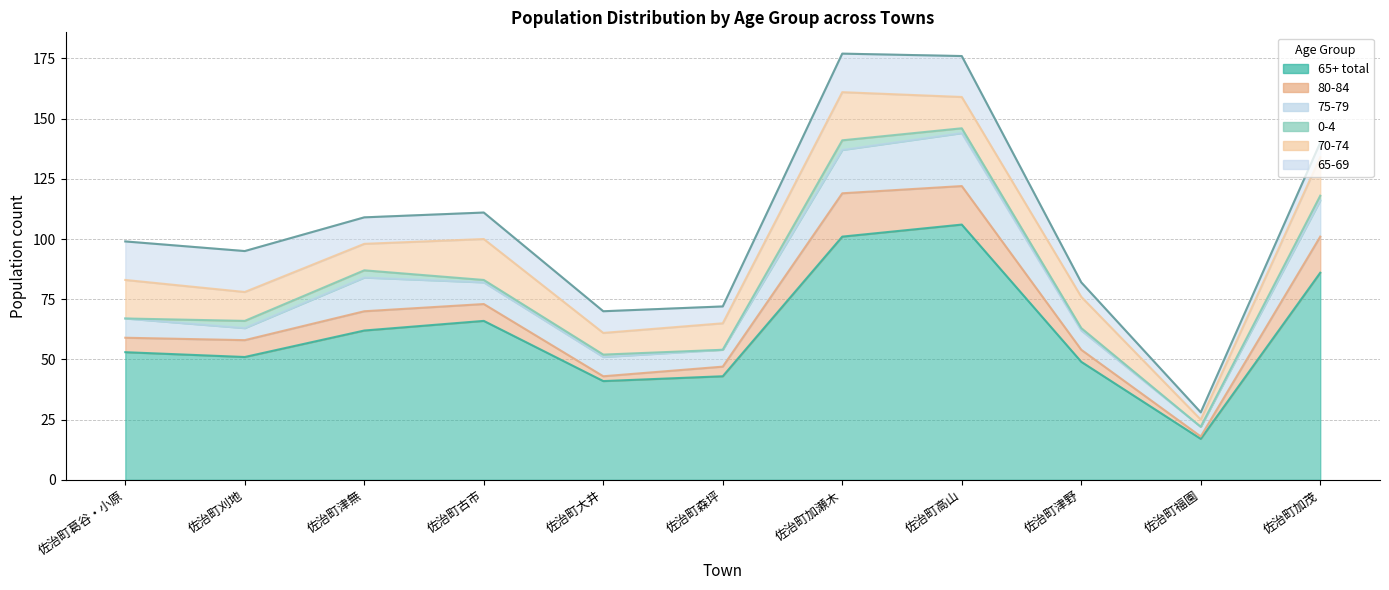

Count the 0-4 values in the range 0 to 3.

10